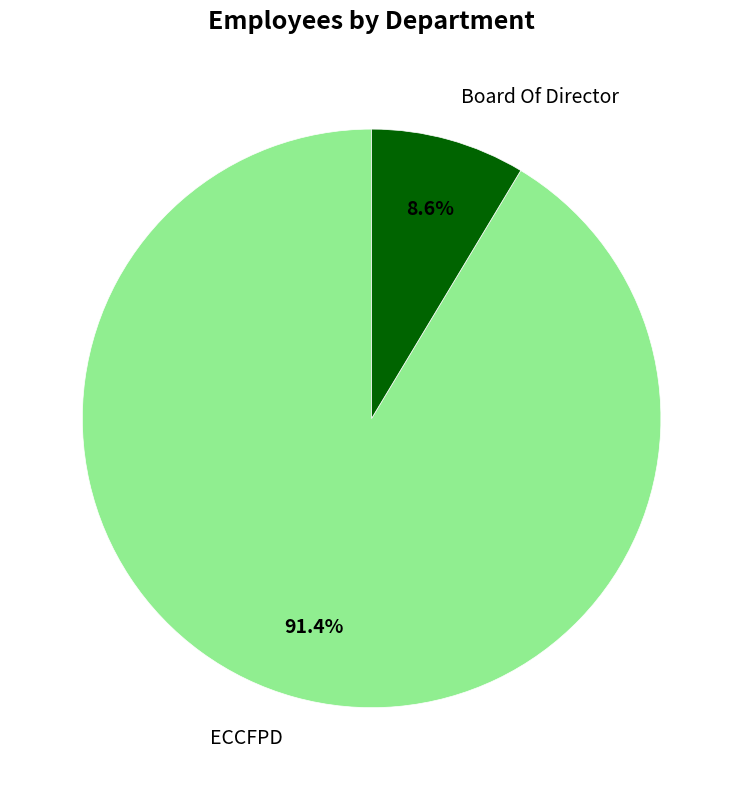

To the nearest percent, what is the average slice percentage?

50%